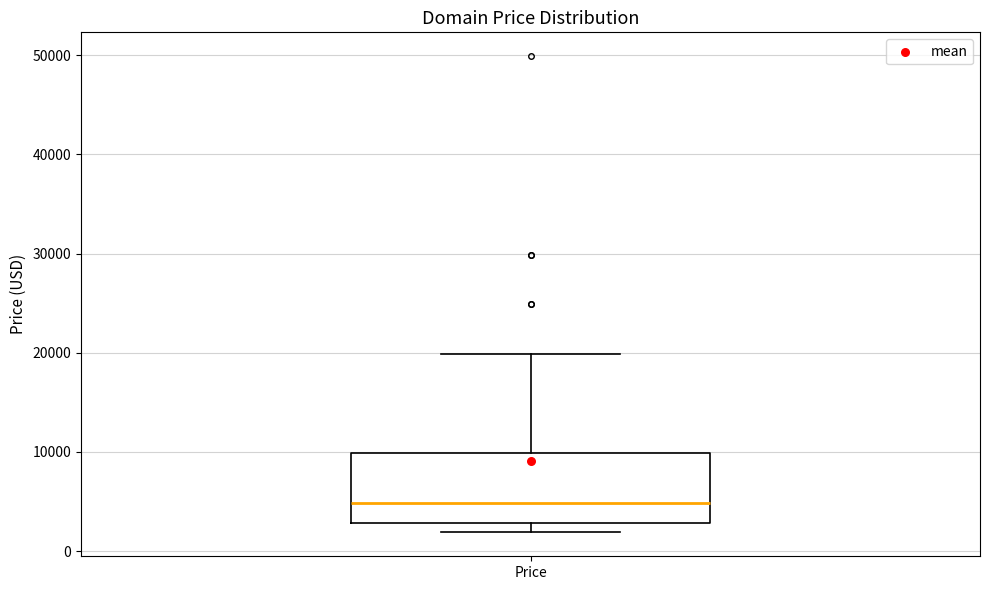

Read this box plot against the y-axis: the position of the median line, the range covered by the box, and the ends of both whiskers. The values are not printed on the chart, so give them approximately, as read against the axis.

median 5000, box 3000 to 10000, whiskers 2000 to 20000